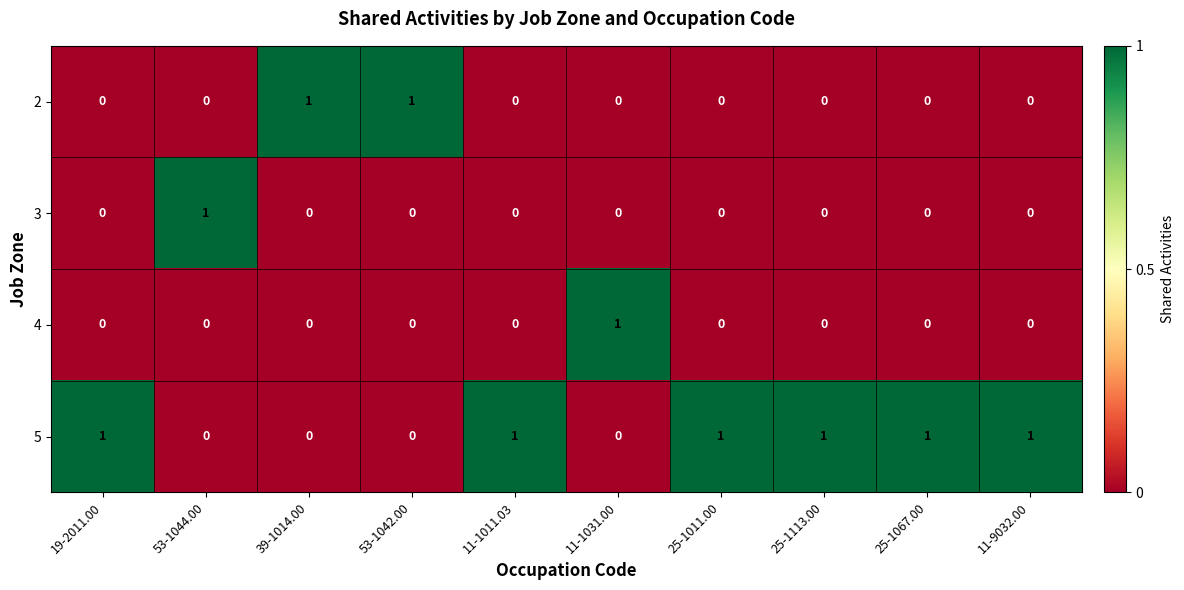

The value of 2 at 25-1011.00 is -1. True or false?

False